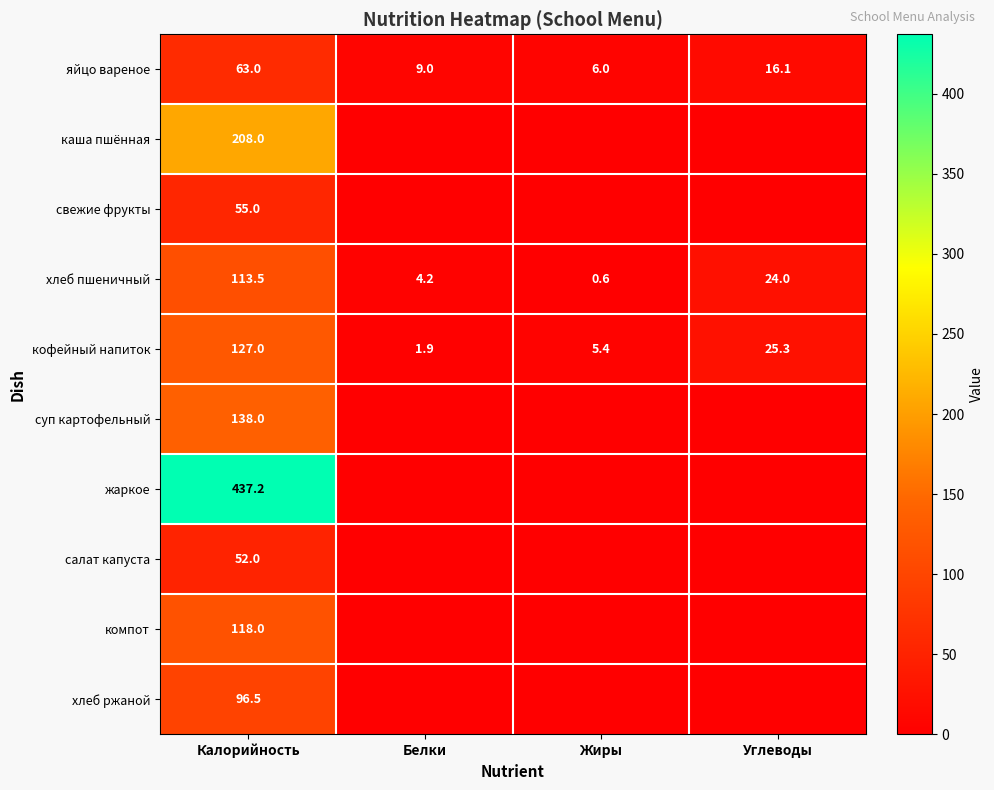

How many values in the яйцо вареное series exceed 16?

2